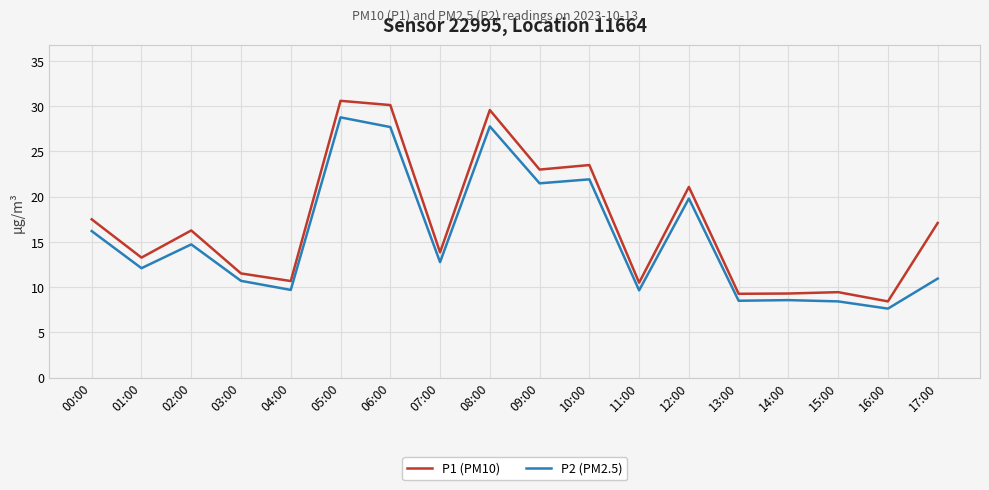

At which label does P1 (PM10) first exceed 16?

00:00